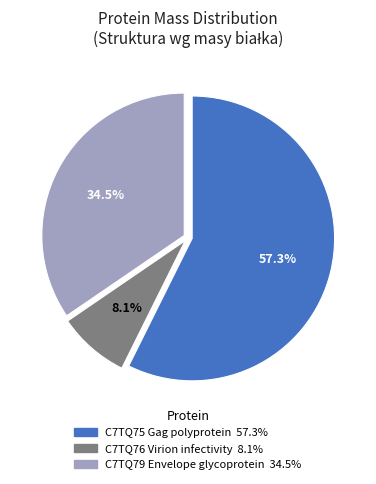

To the nearest percent, what is the difference between the C7TQ75 Gag polyprotein and C7TQ76 Virion infectivity slice percentages?

49%